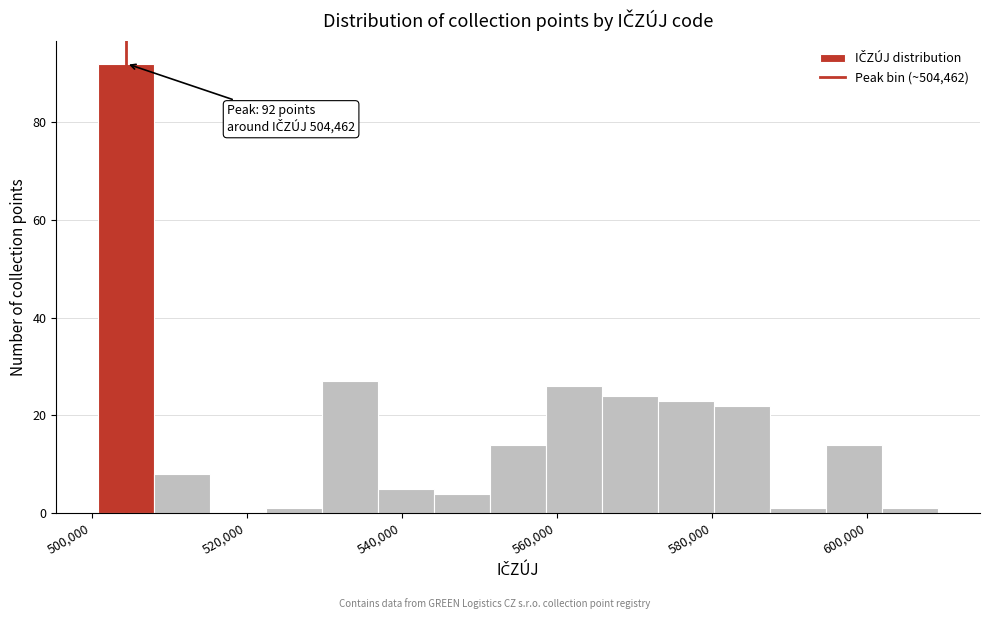

Around what value on the x-axis is the tallest bar? Give the approximate position of its centre, as read against the axis.

504000